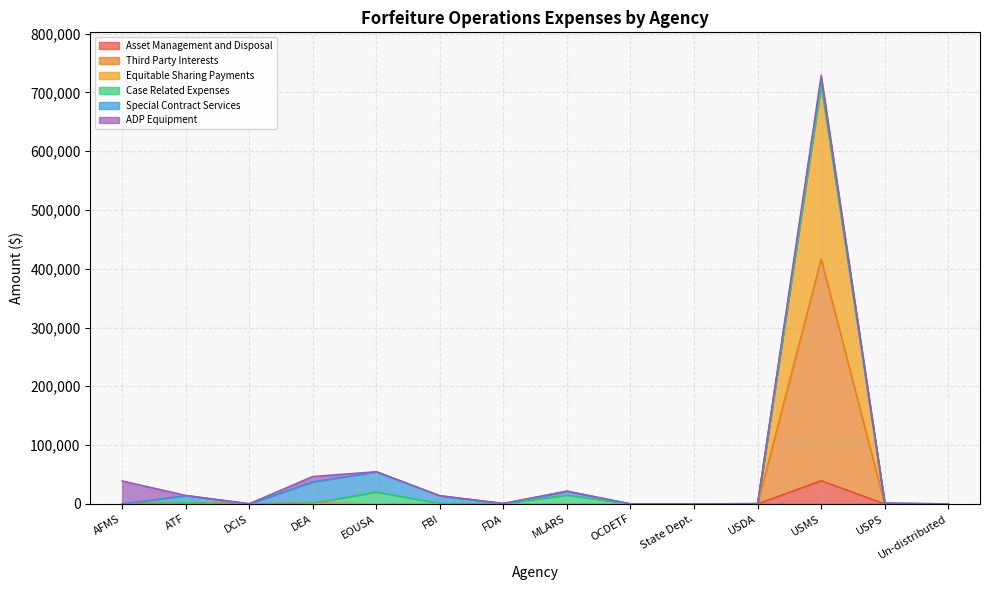

At which category does Third Party Interests reach its first local valley?

DCIS